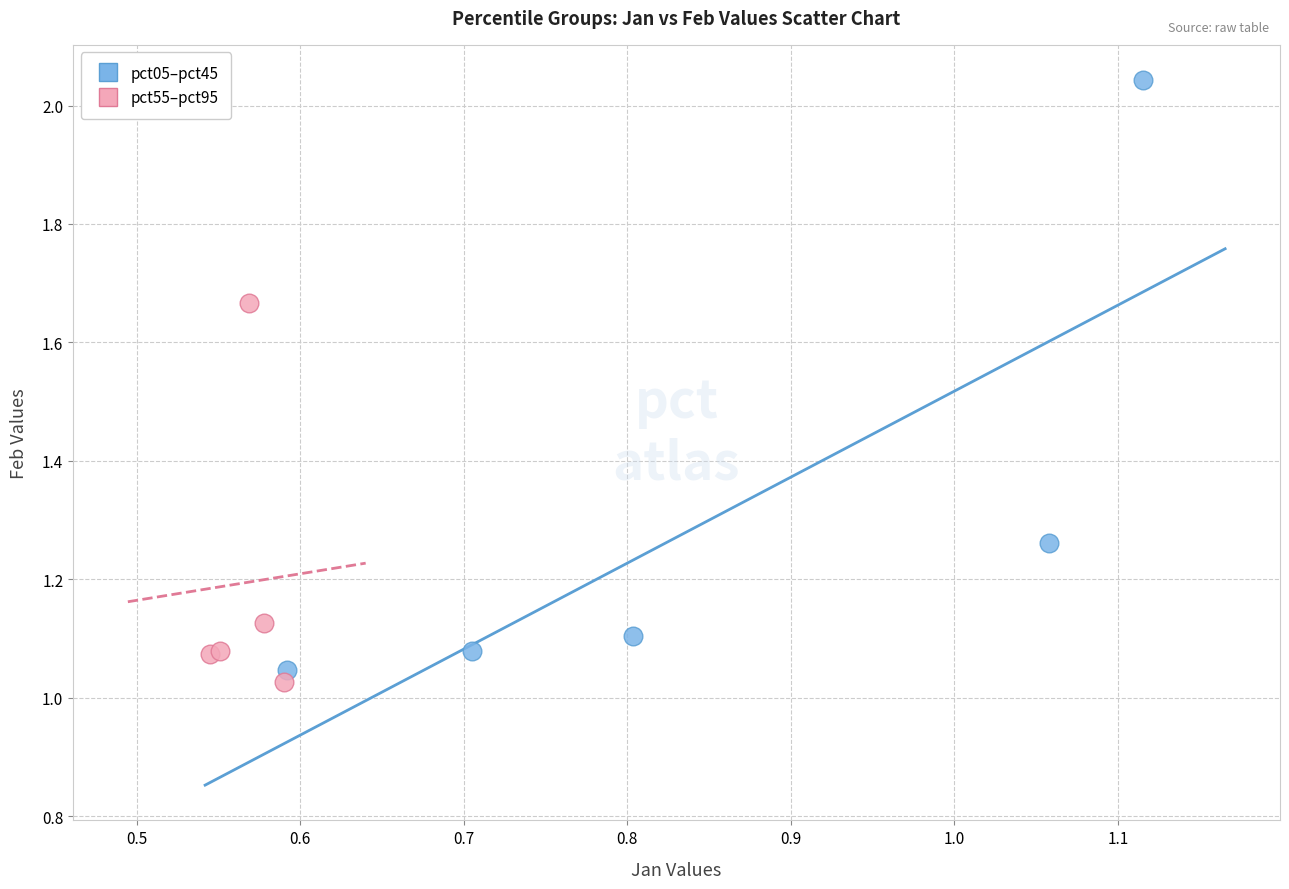

Which series reaches the minimum Y coordinate?

pct55–pct95